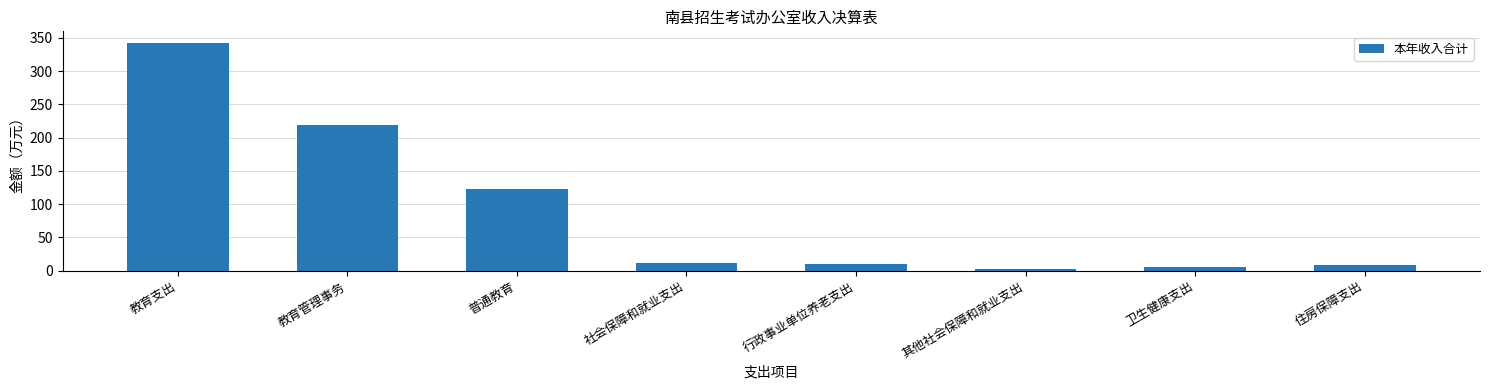

Are the bars horizontal?

No